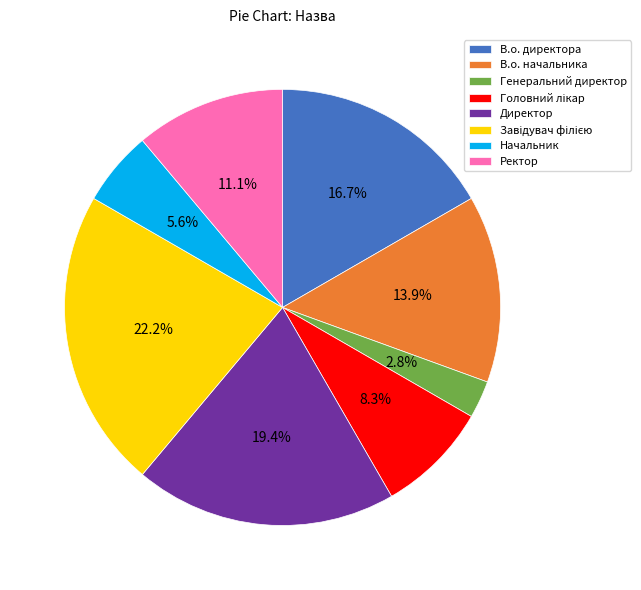

Between В.о. директора and Директор, which is larger?

Директор